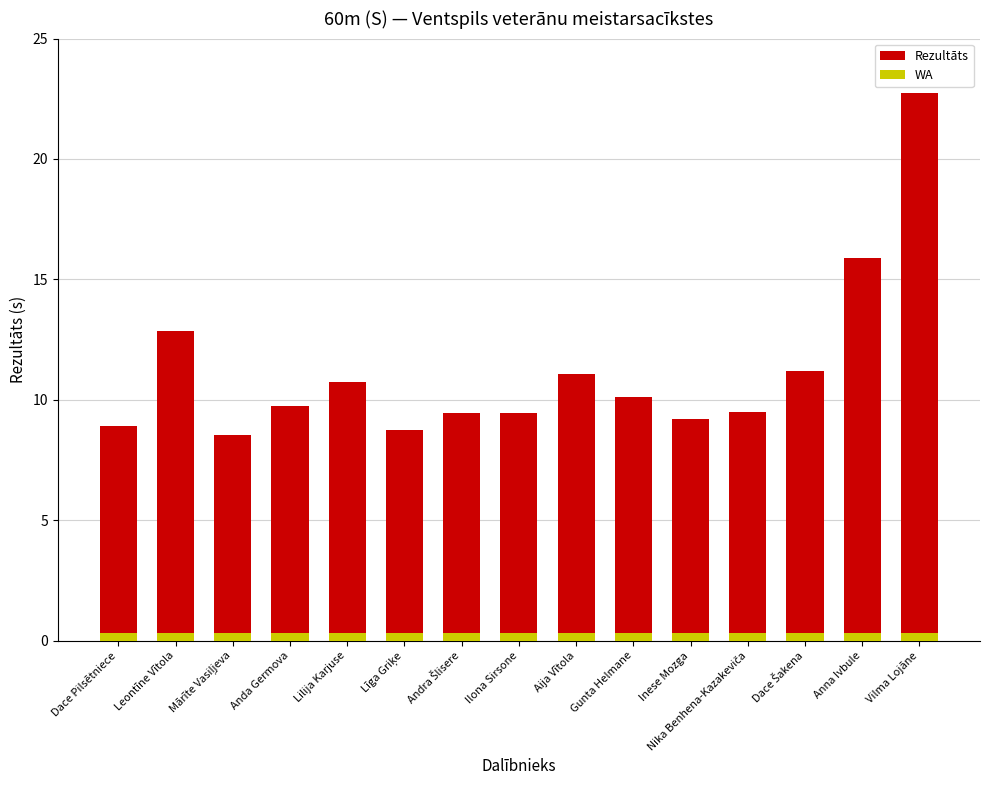

Reading right to left, what are all the values shown in this chart?

Rezultāts: 22.7	15.9	11.2	9.5	9.2	10.1	11.1	9.4	9.4	8.8	10.8	9.8	8.6	12.9	8.9
WA: 0.3	0.3	0.3	0.3	0.3	0.3	0.3	0.3	0.3	0.3	0.3	0.3	0.3	0.3	0.3